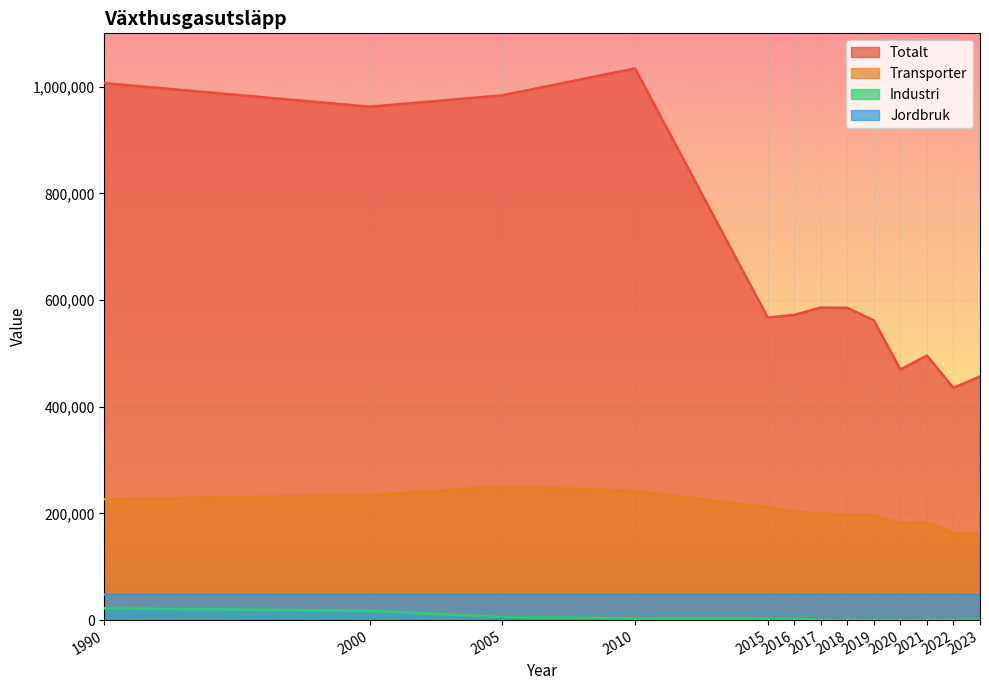

True or false: Totalt and Transporter intersect in this chart.

False